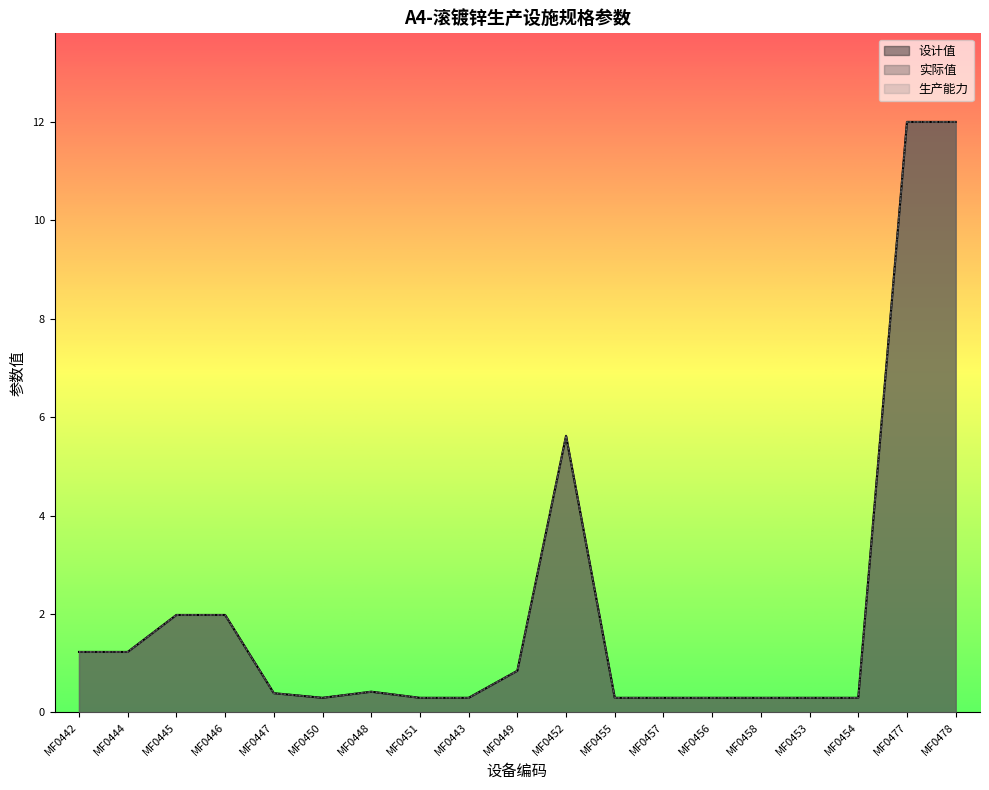

How many lines are shown in the chart?

3